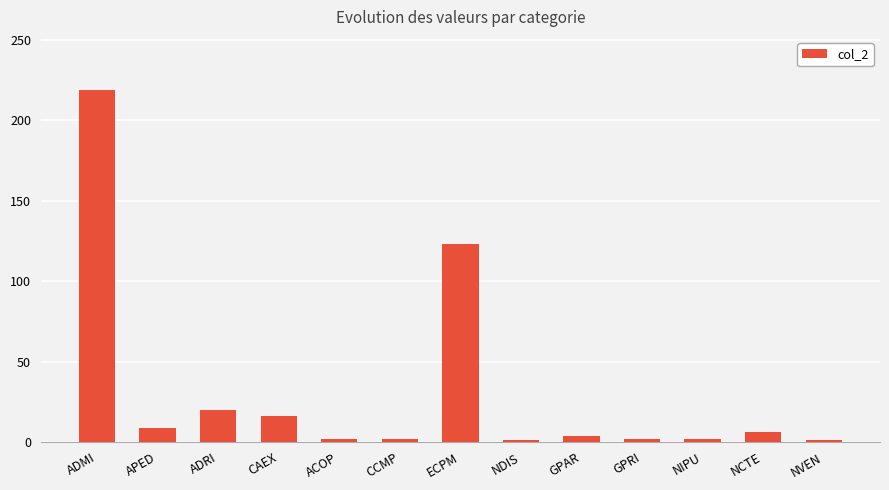

Approximately how many times larger is the value at ACOP compared to NDIS?

2.0